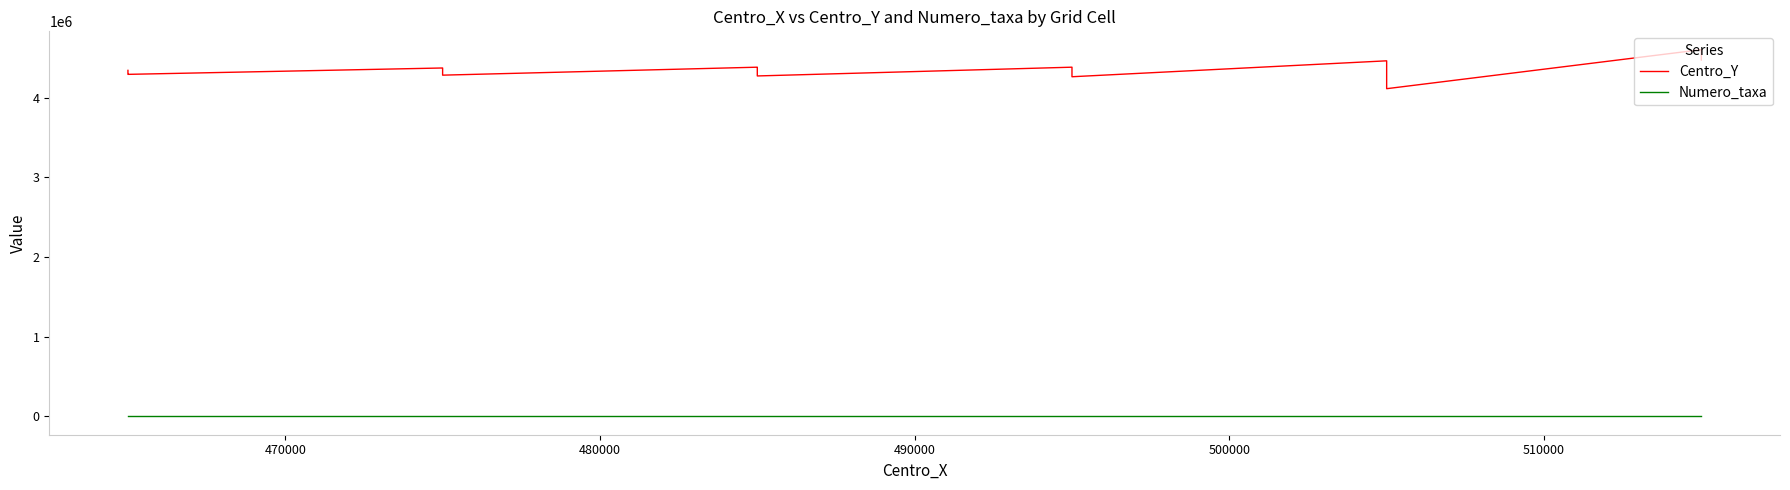

True or false: Numero_taxa and Centro_Y cross at least once.

False